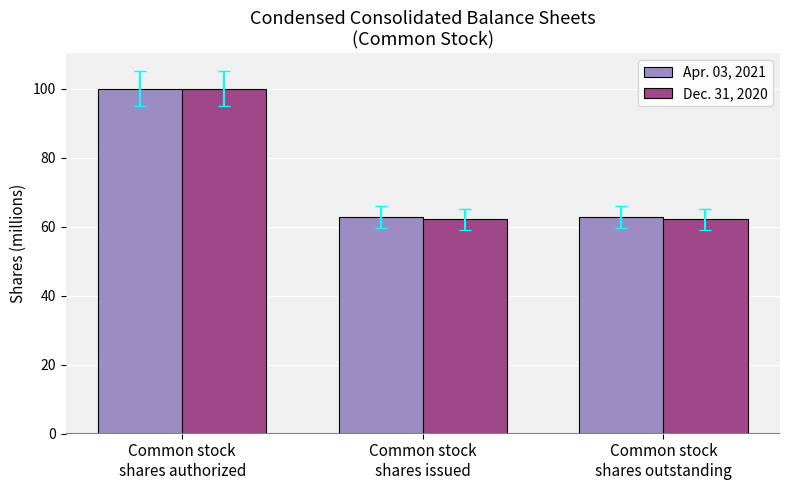

What is the sum of all Apr. 03, 2021 values?

225.7